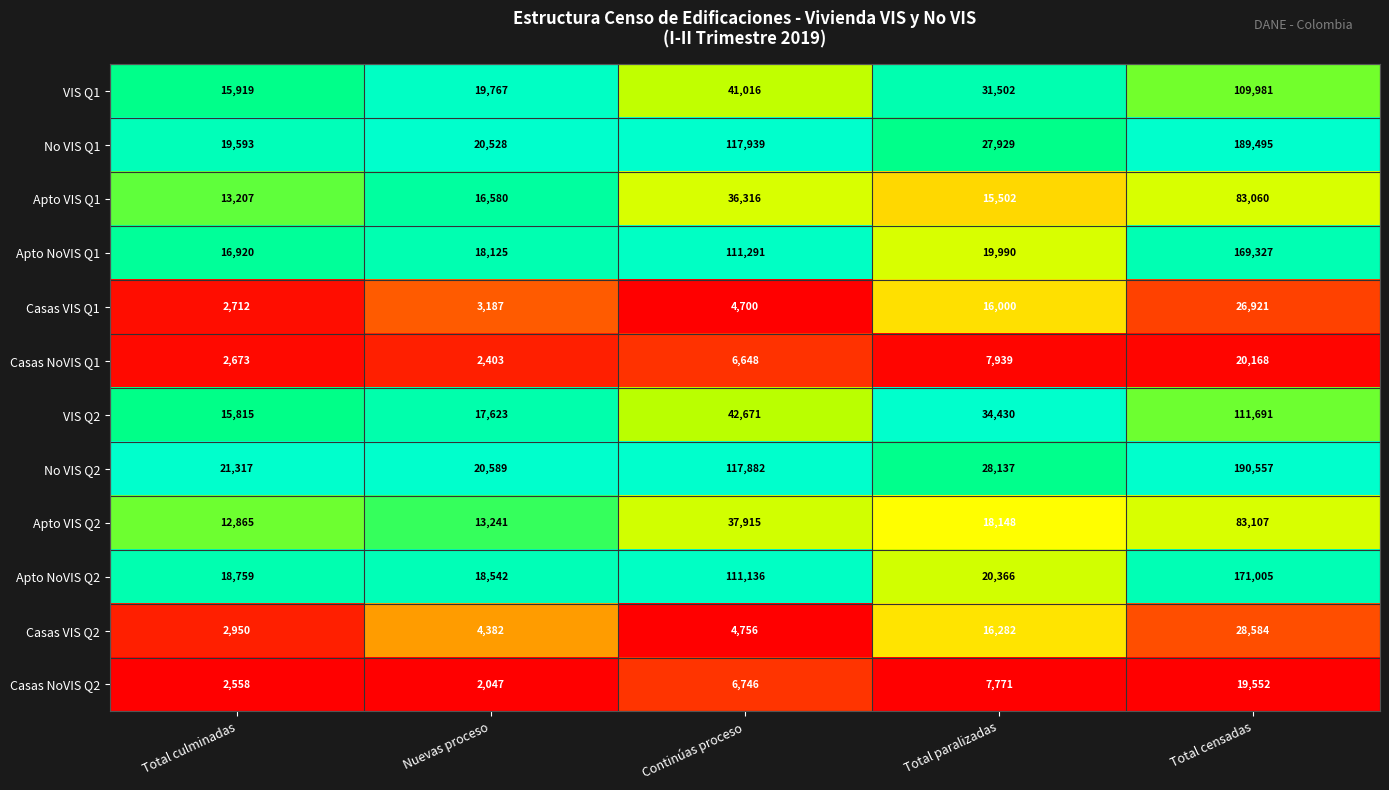

Is it true that Casas VIS Q1 equals 3187 at Nuevas proceso?

True